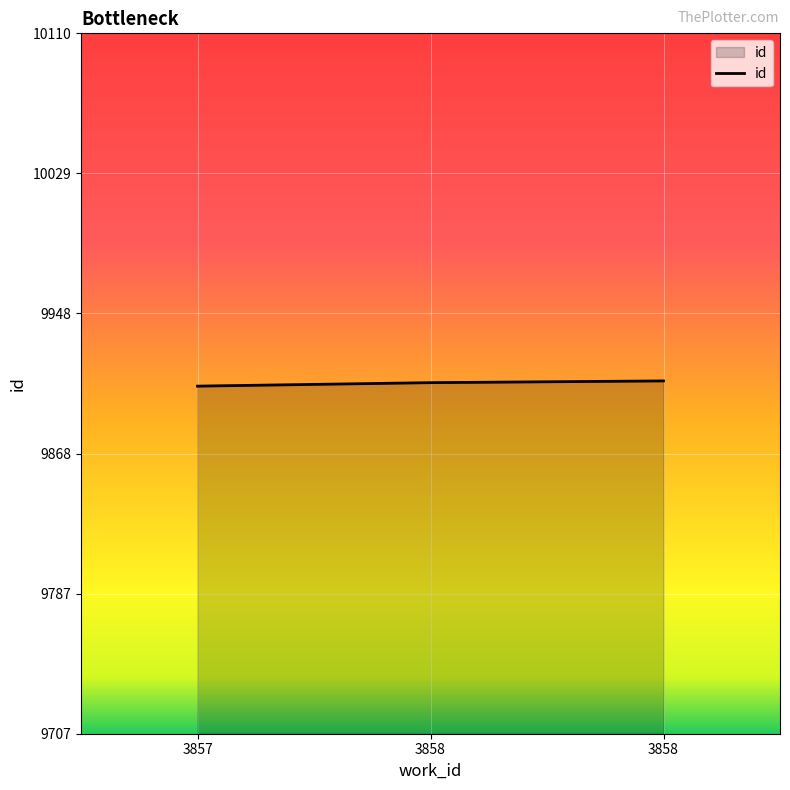

Does the chart display data point markers on the line(s)?

No